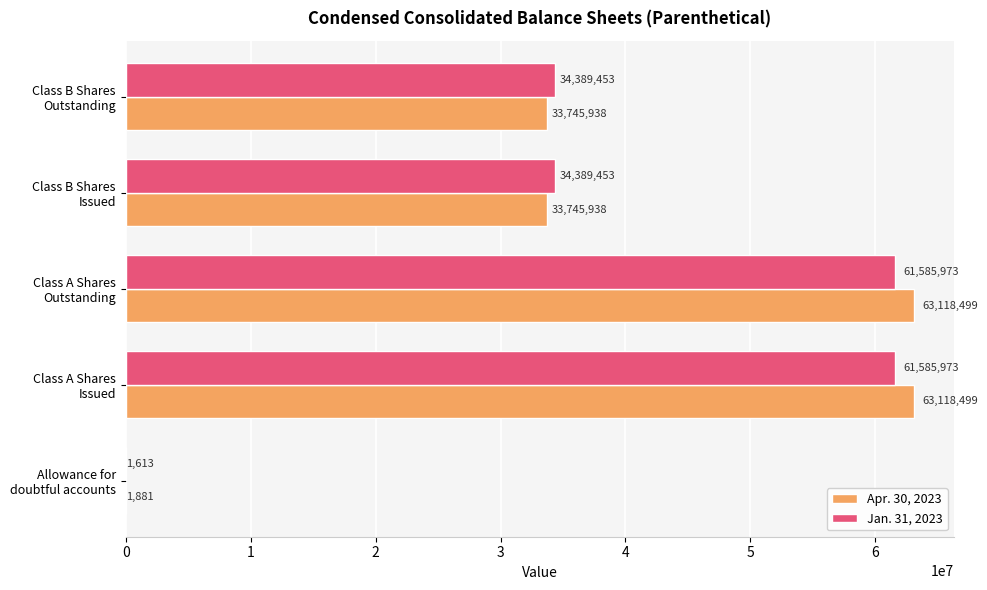

Which series has the largest total across all categories?

Apr. 30, 2023